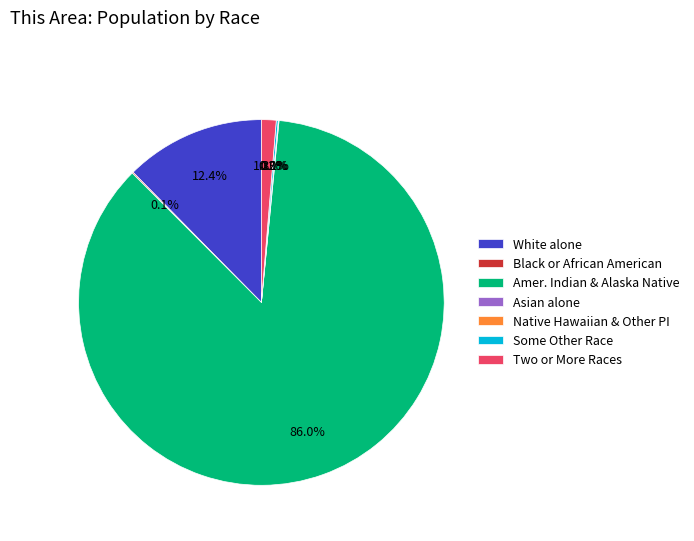

Does Asian alone represent more than half of the total?

No